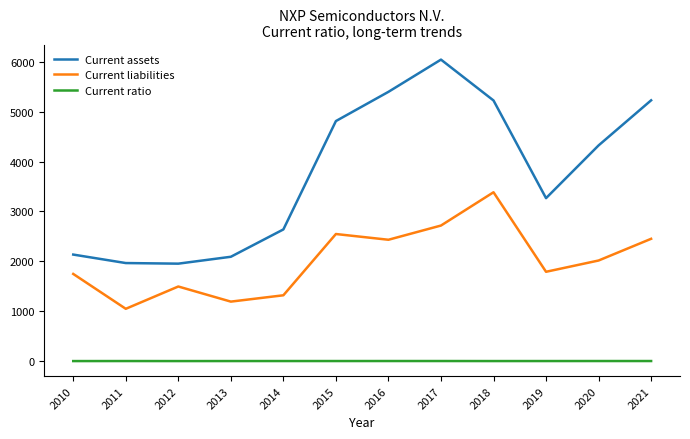

Between 2016 and 2018, which series saw the biggest shift?

Current liabilities